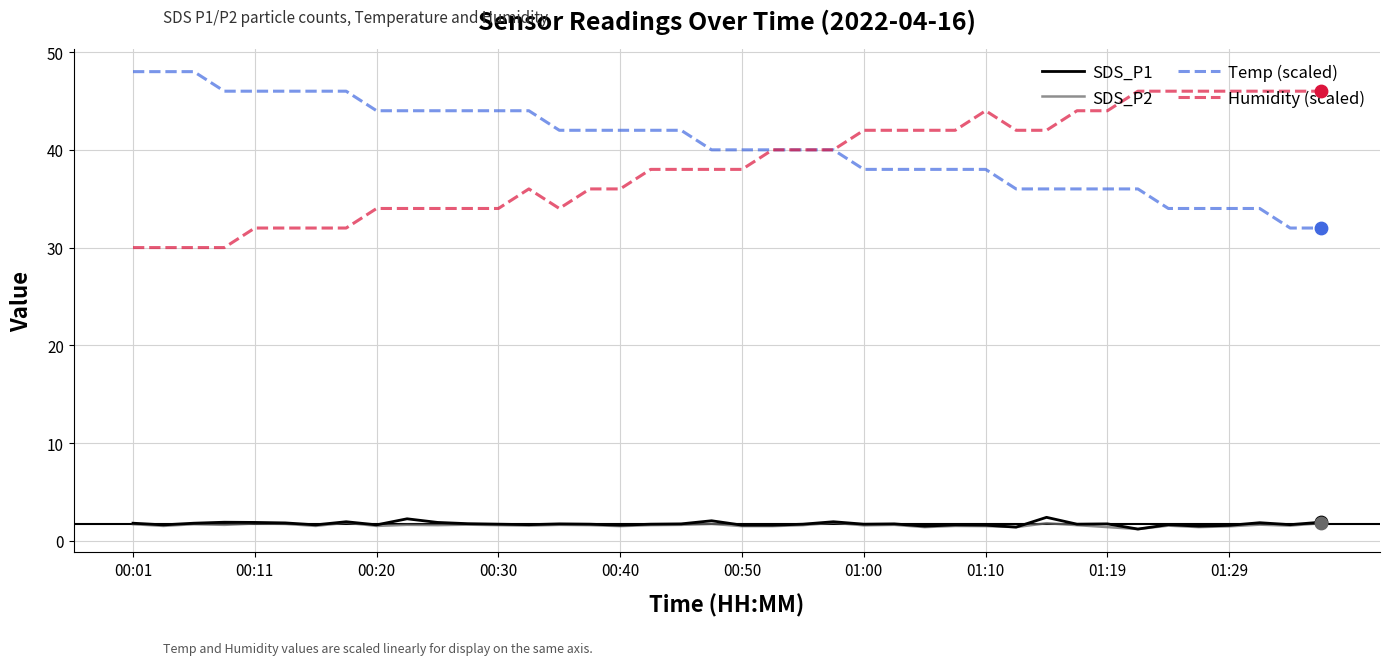

What is the maximum value shown in the chart?

48.0